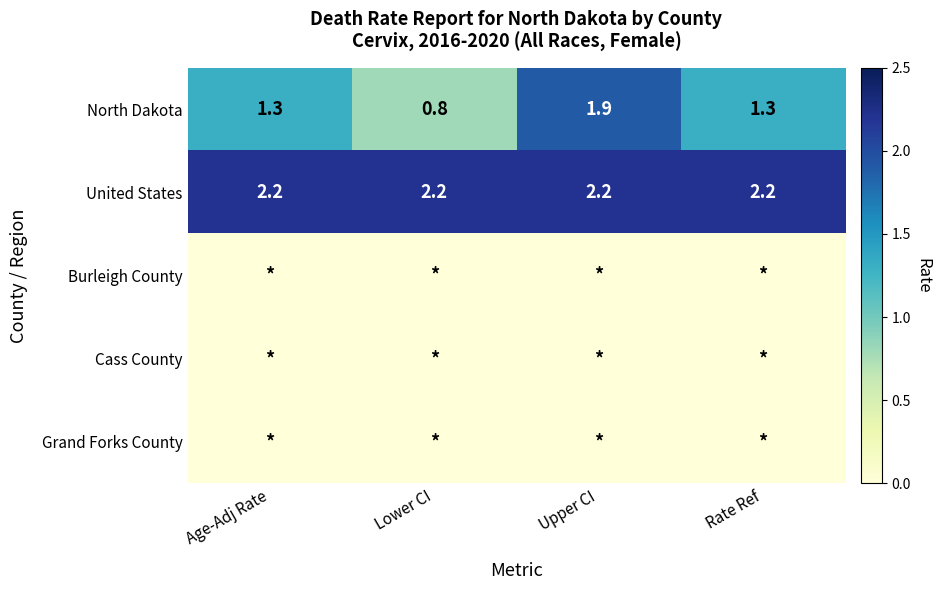

What is the highest value of the United States series?

2.2